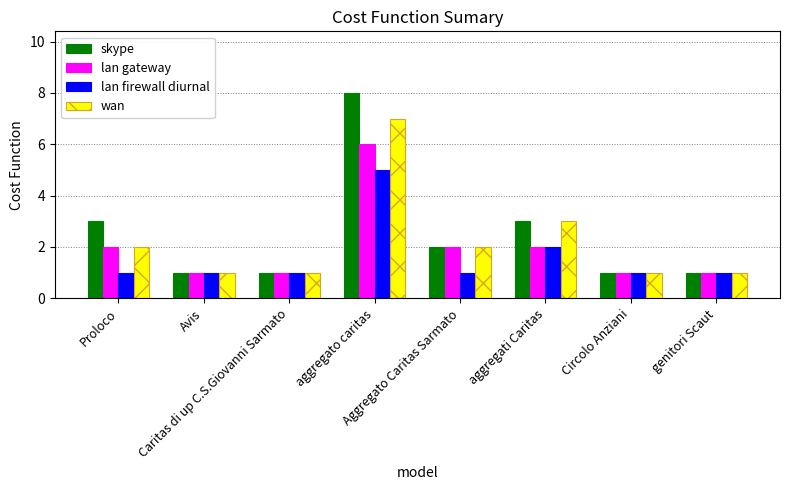

What is the highest value of the lan gateway series?

6